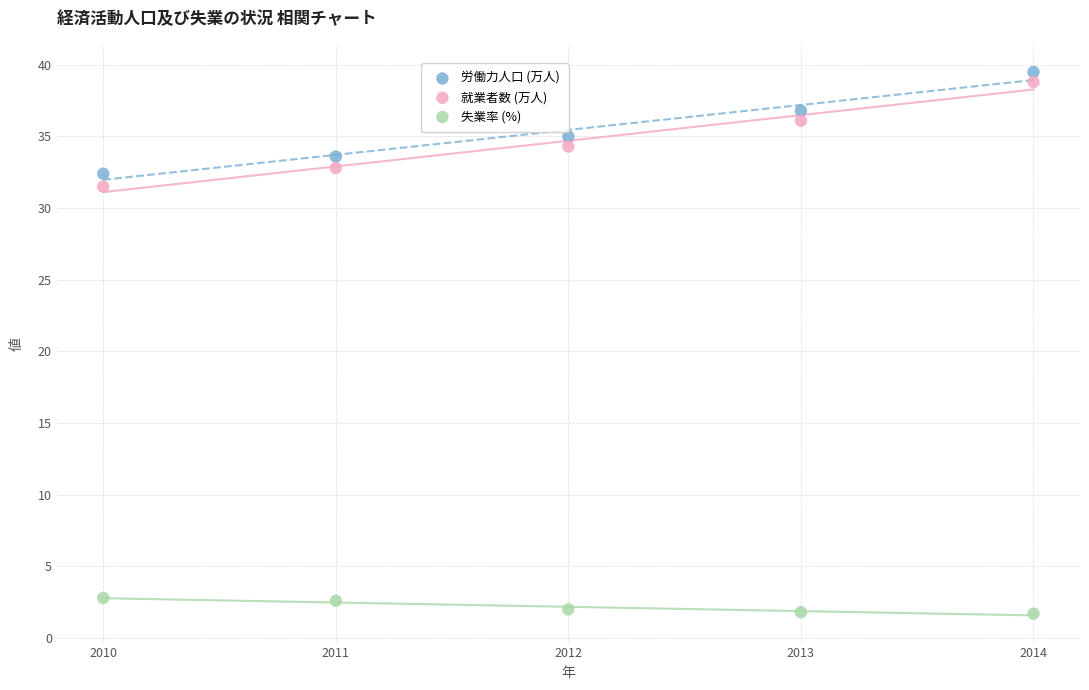

Which series contains the lowest Y value?

失業率 (%)